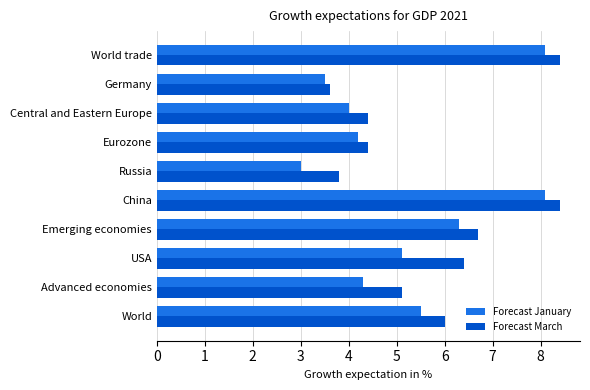

How many categories are shown in the chart?

10